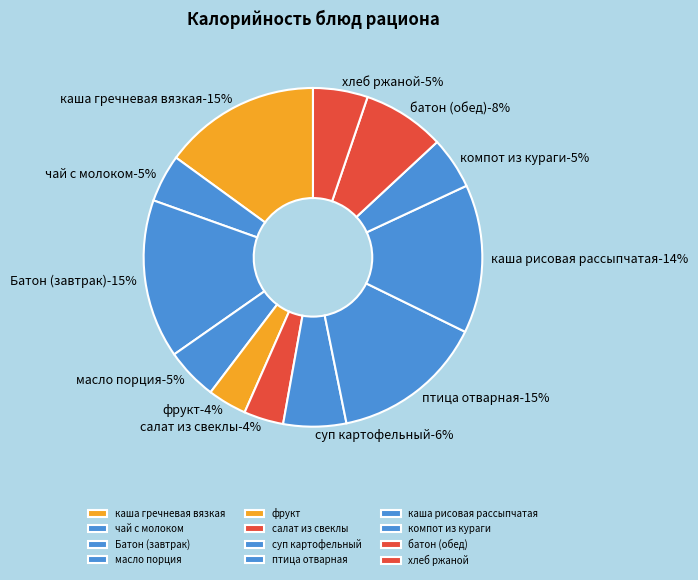

Which has a higher value, суп картофельный or компот из кураги?

суп картофельный